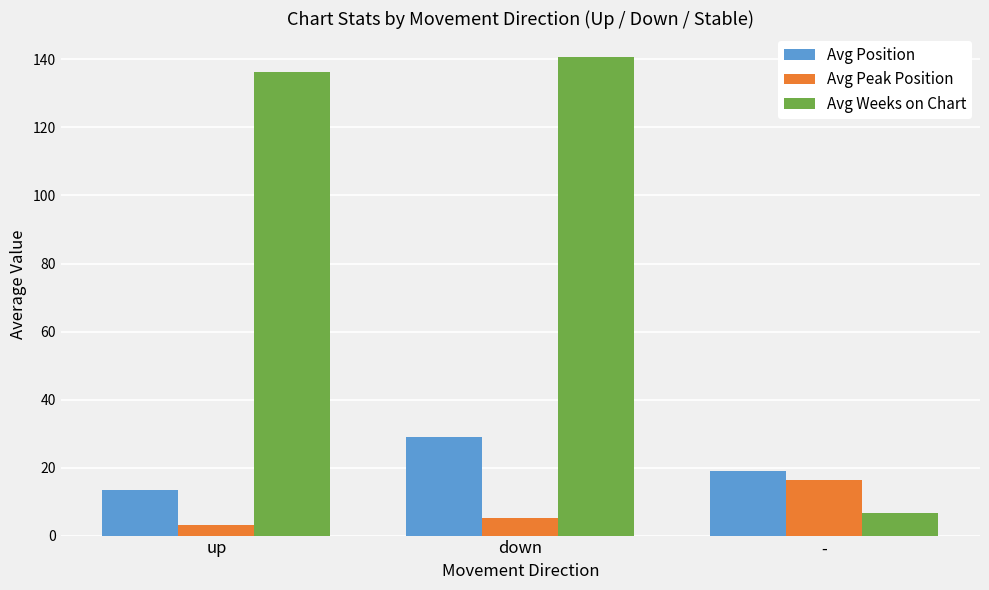

Reading left to right, transcribe all the data shown in this chart.

Avg Position: up=13.3	down=29.1	-=18.9
Avg Peak Position: up=3.1	down=5.1	-=16.3
Avg Weeks on Chart: up=136.2	down=140.7	-=6.6